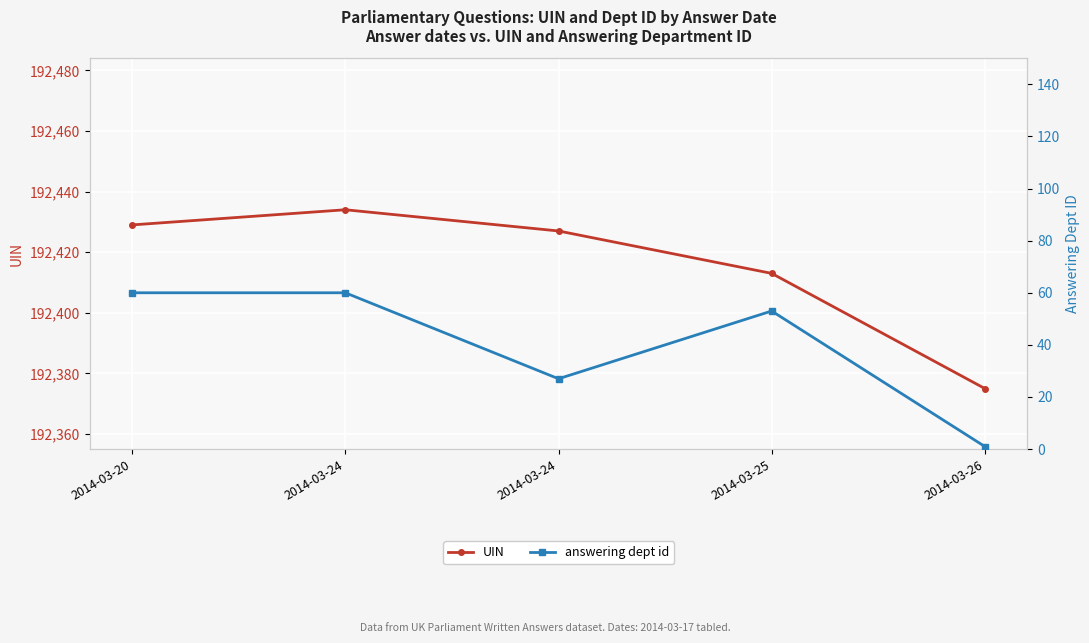

True or false: UIN and answering dept id intersect in this chart.

False